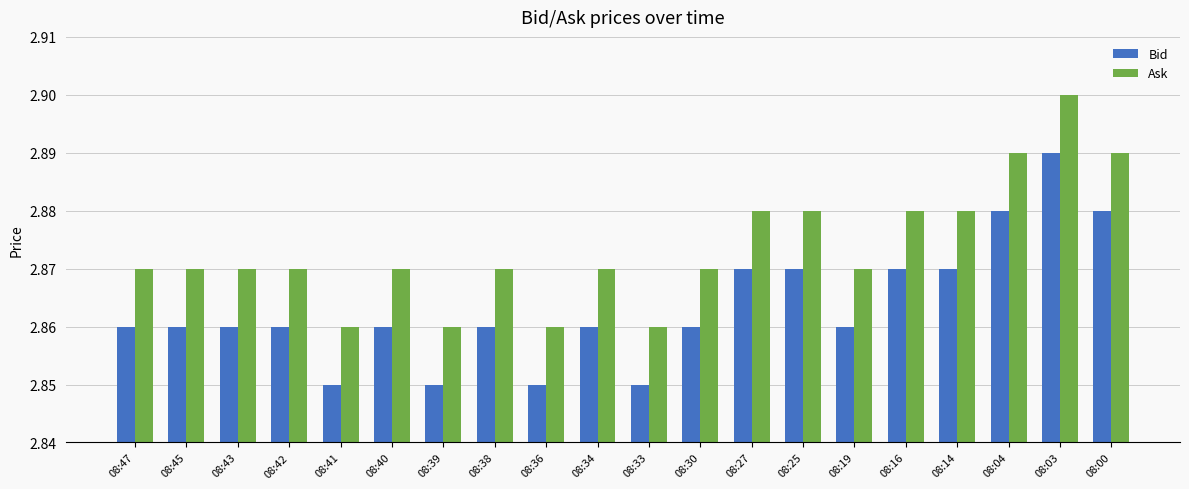

What is the sum of all Ask values?

57.5